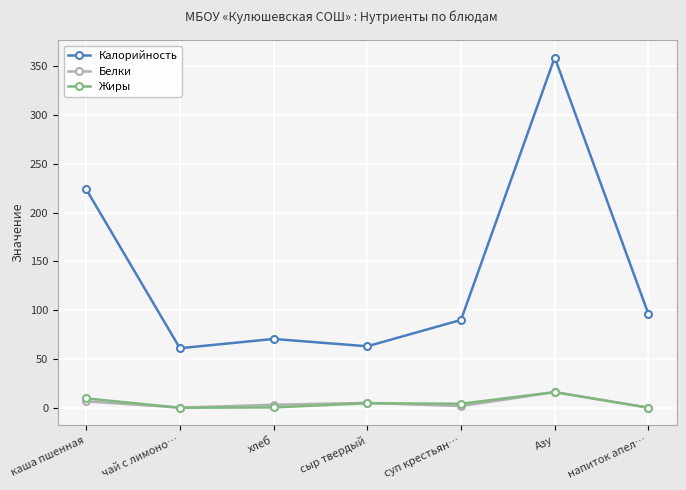

The Белки series shows 5.0 at сыр твердый. True or false?

True